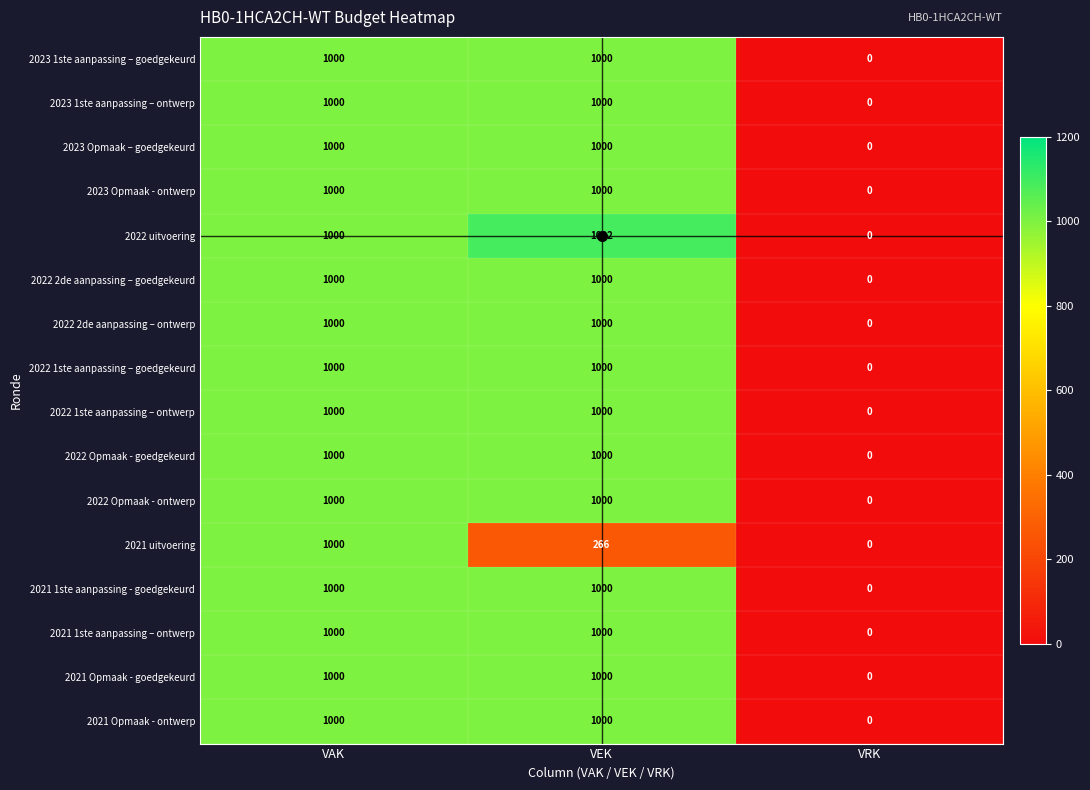

What is the difference between the 2021 1ste aanpassing – ontwerp values at VRK and VAK?

1000